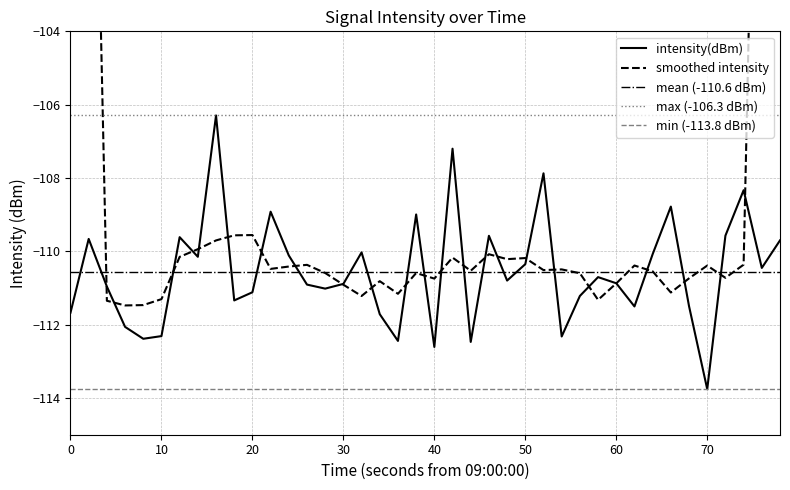

The intensity(dBm) series shows -176.3 at 70. True or false?

False